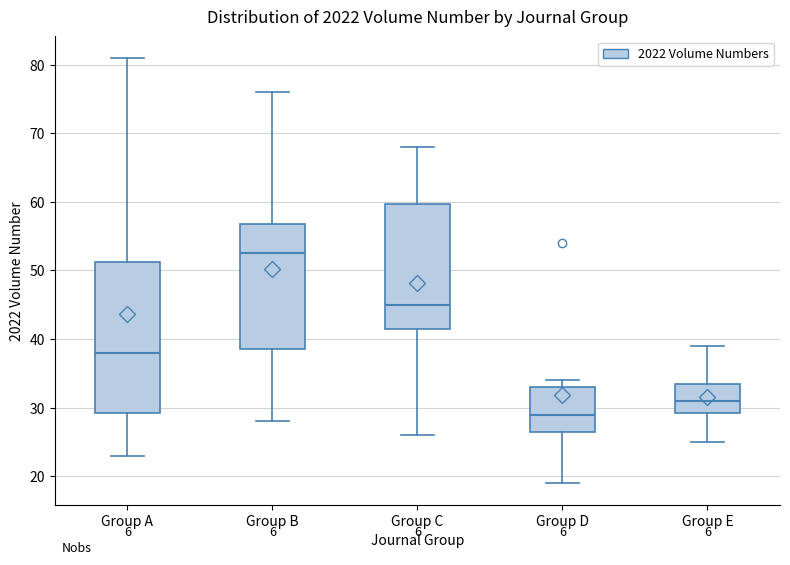

Reading left to right, transcribe this box plot: for each box, give where its median line is, the range the box spans, and where its two whiskers end, as read against the y-axis. The values are not printed on the chart, so give them approximately, as read against the axis.

Group A: median 38, box 29 to 51, whiskers 23 to 81
Group B: median 53, box 39 to 57, whiskers 28 to 76
Group C: median 45, box 42 to 60, whiskers 26 to 68
Group D: median 29, box 27 to 33, whiskers 19 to 34
Group E: median 31, box 29 to 34, whiskers 25 to 39